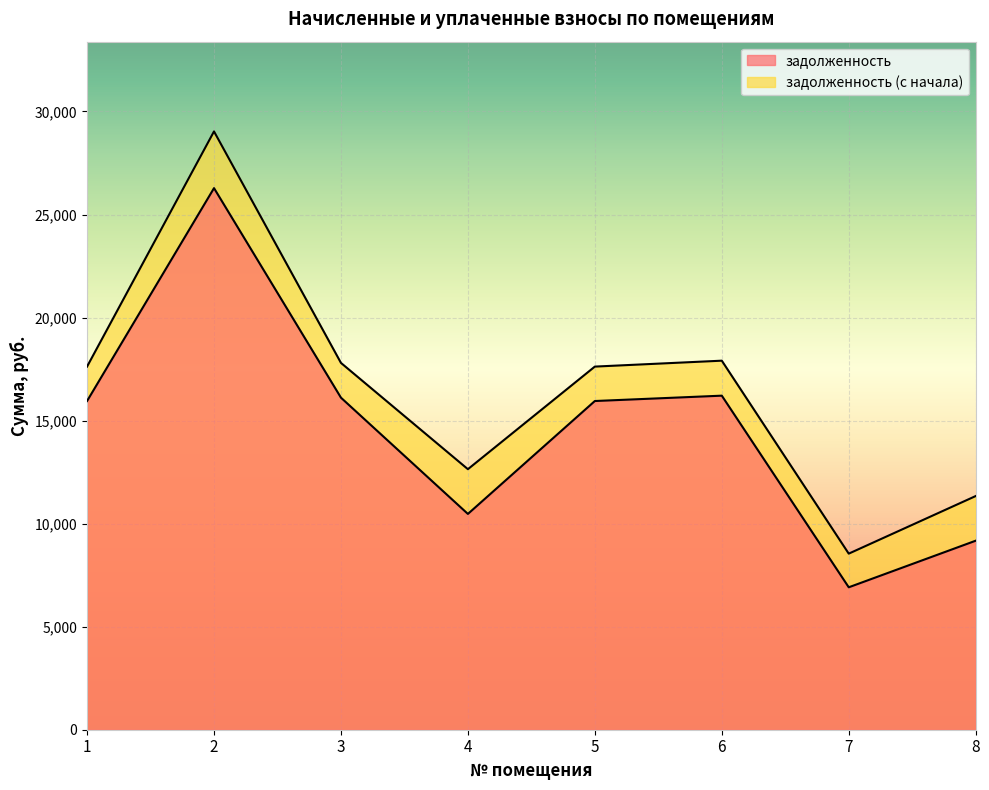

At 4, list the series in order from largest to smallest.

задолженность (с начала), задолженность